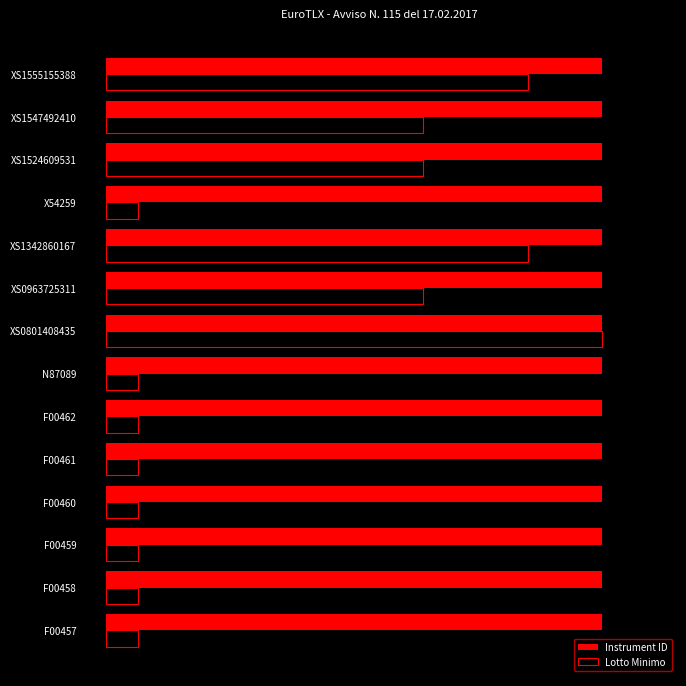

What are all the series names shown in the legend?

Instrument ID, Lotto Minimo